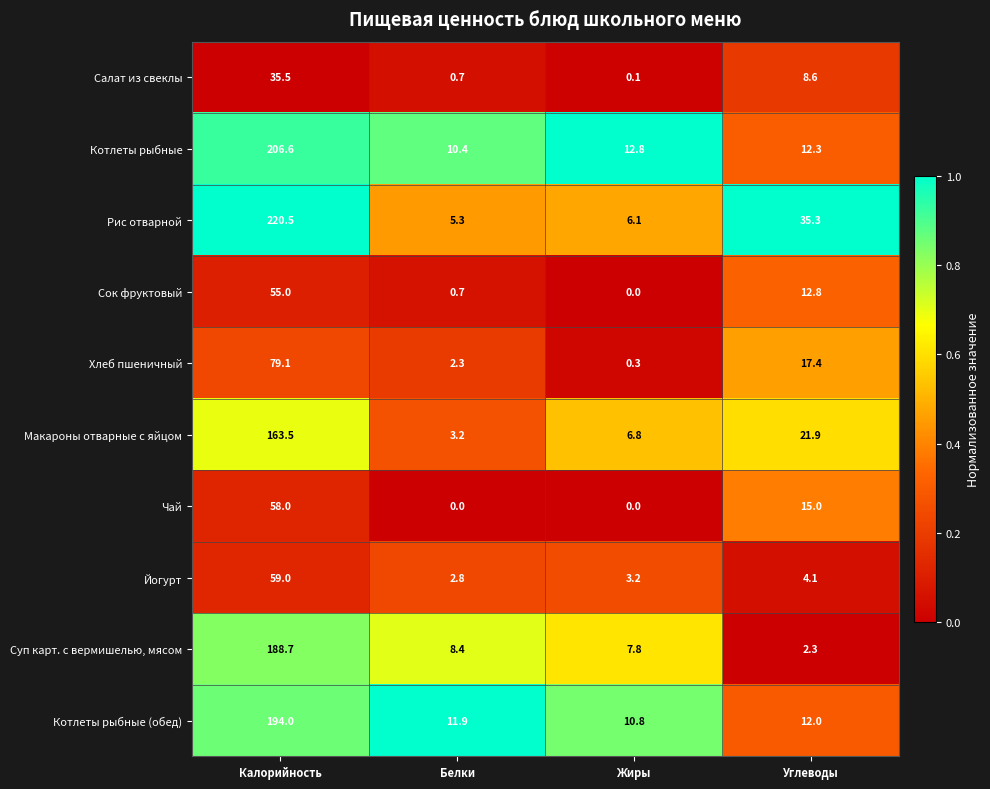

At which category is the sum across all series the highest?

Калорийность